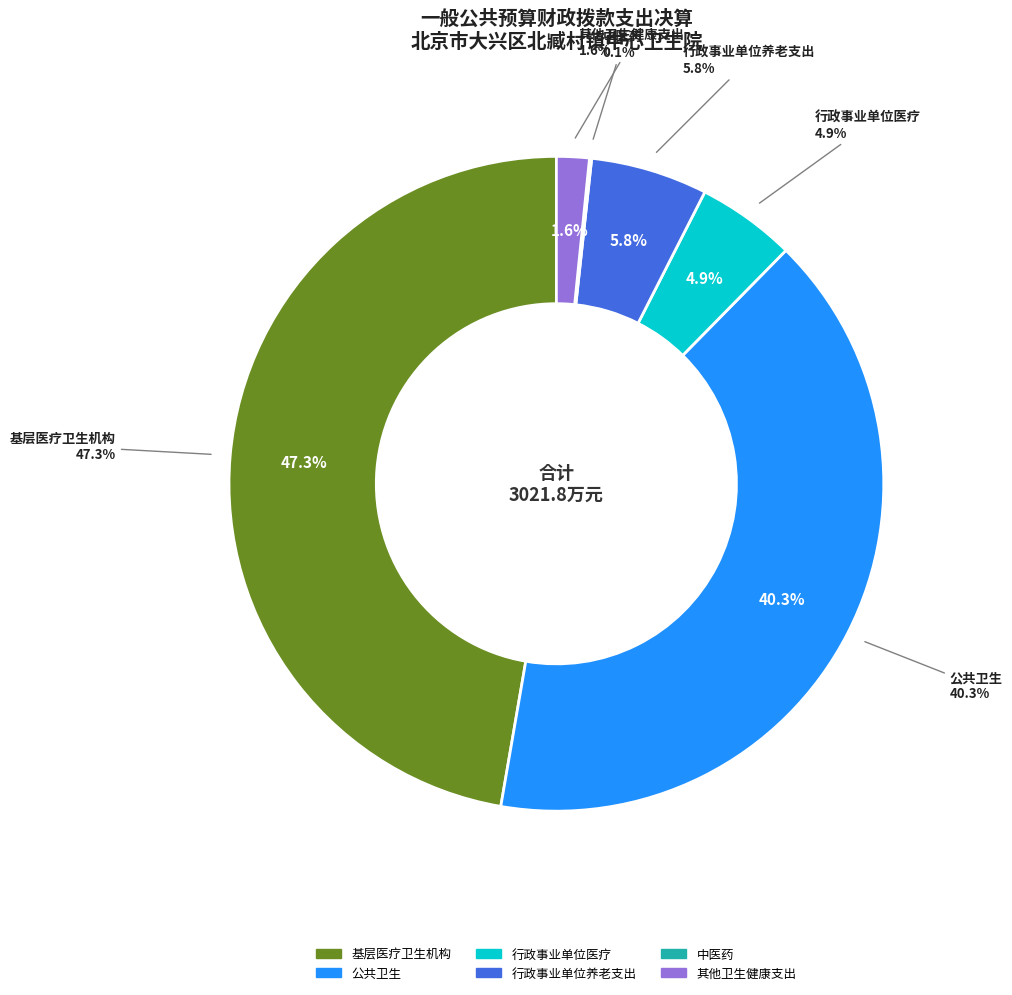

Rank the categories by value from lowest to highest.

中医药, 其他卫生健康支出, 行政事业单位医疗, 行政事业单位养老支出, 公共卫生, 基层医疗卫生机构